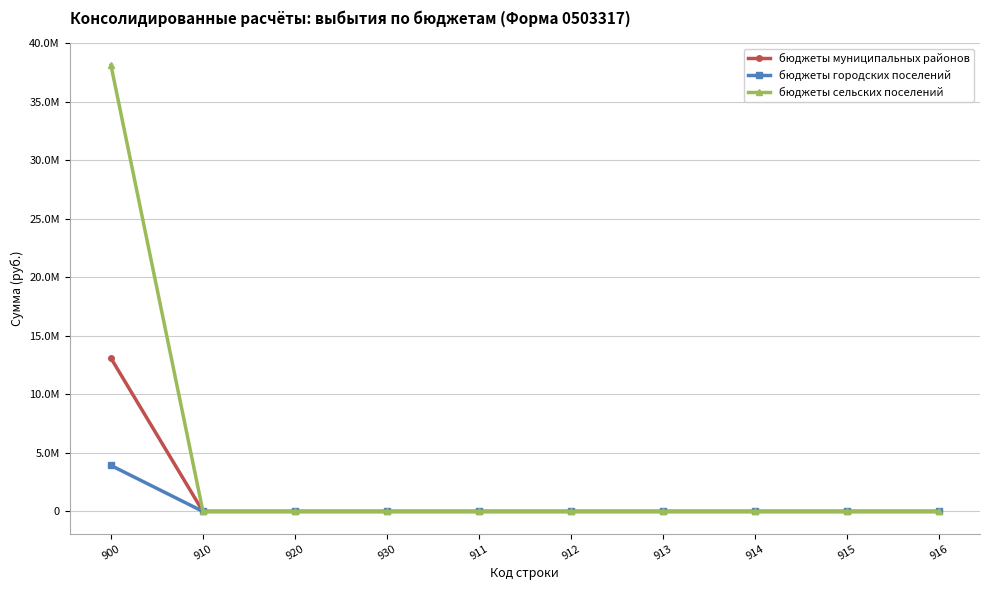

At 900, list the series in order from largest to smallest.

бюджеты сельских поселений, бюджеты муниципальных районов, бюджеты городских поселений